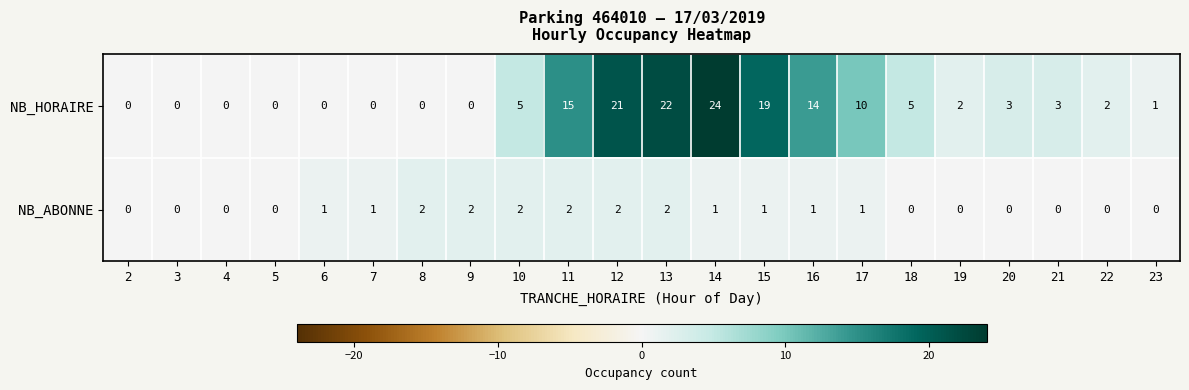

What is the greatest value displayed?

24